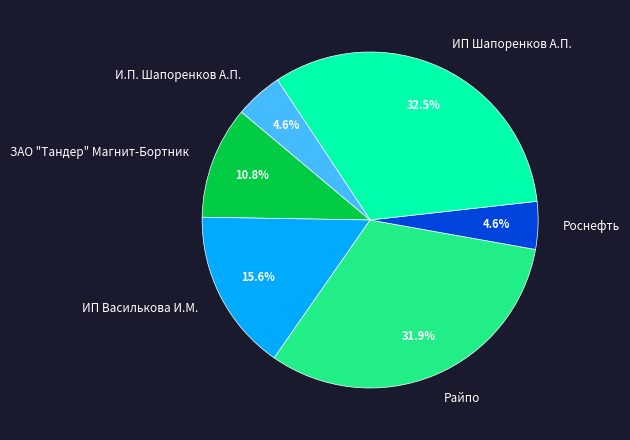

What is the largest slice in the pie chart?

ИП Шапоренков А.П.